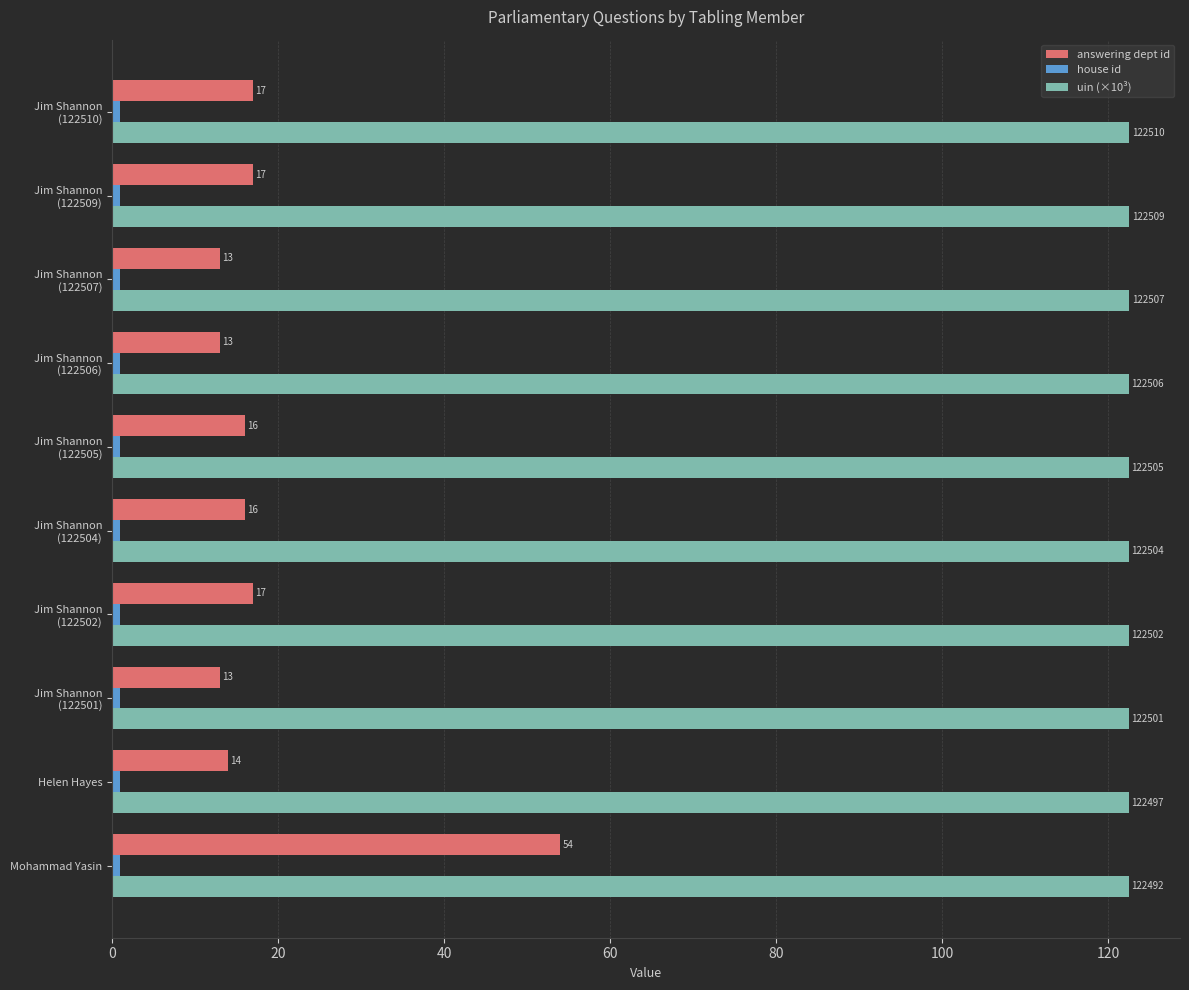

What is the smallest value displayed?

1.0